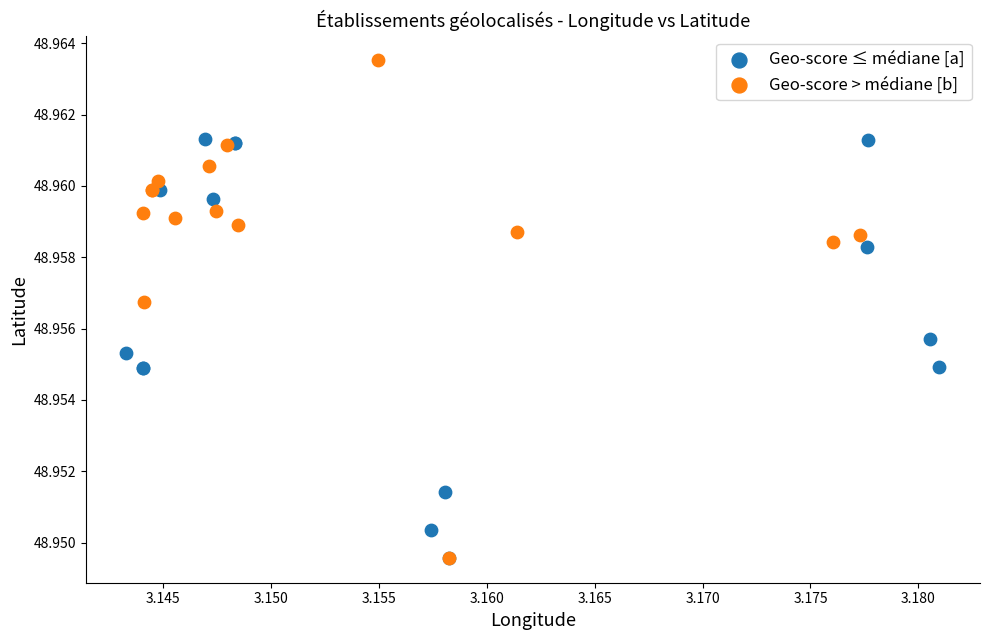

Which series has the largest Y range (max minus min)?

Geo-score > médiane [b]